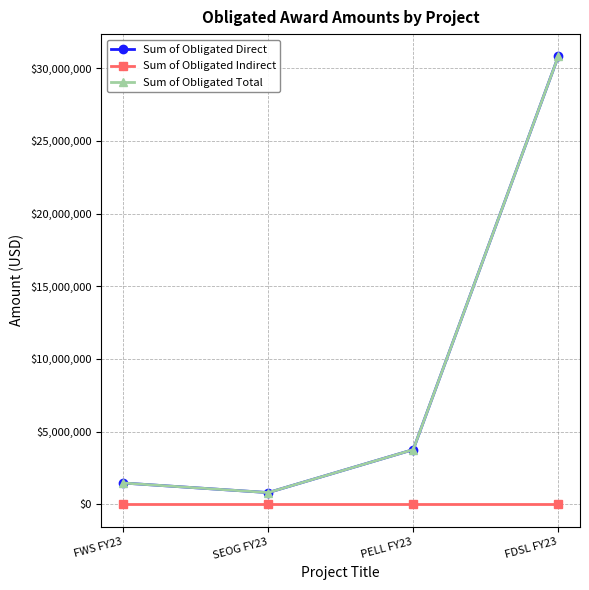

At which label is Sum of Obligated Direct closest to 15805303?

PELL FY23